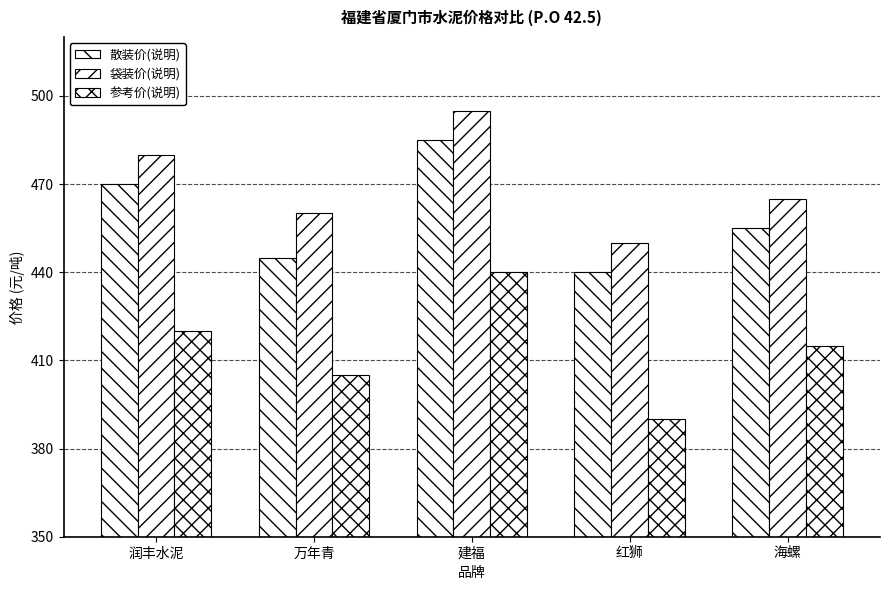

At which label is 散装价(说明) closest to 462?

海螺